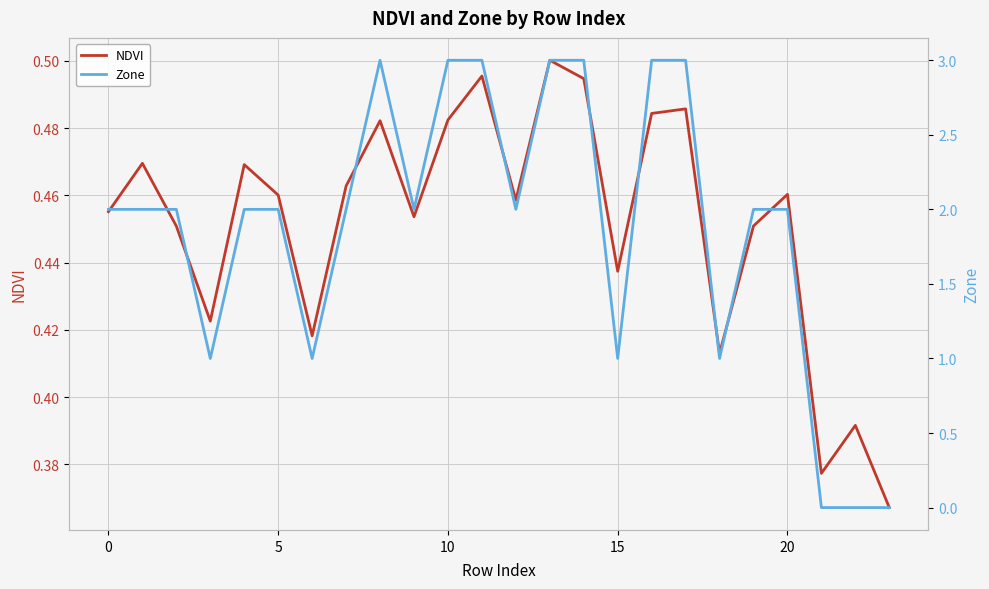

How many intersections are there between Zone and NDVI?

1